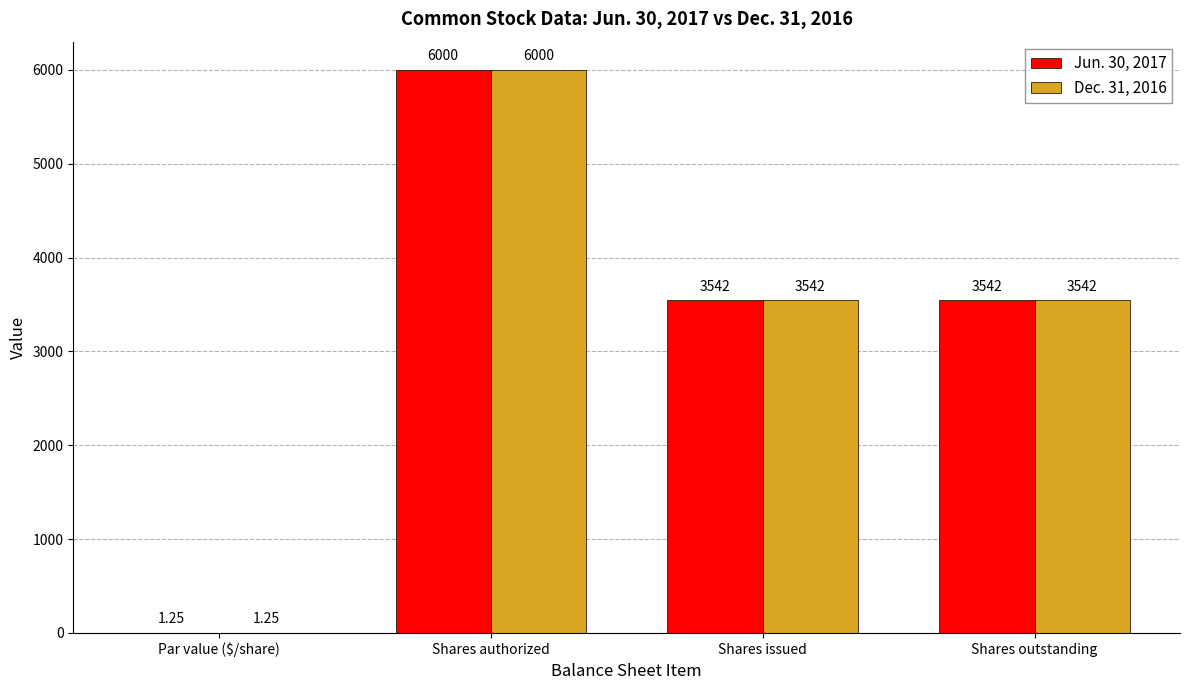

Are the bars grouped side by side (vs. stacked)?

Yes